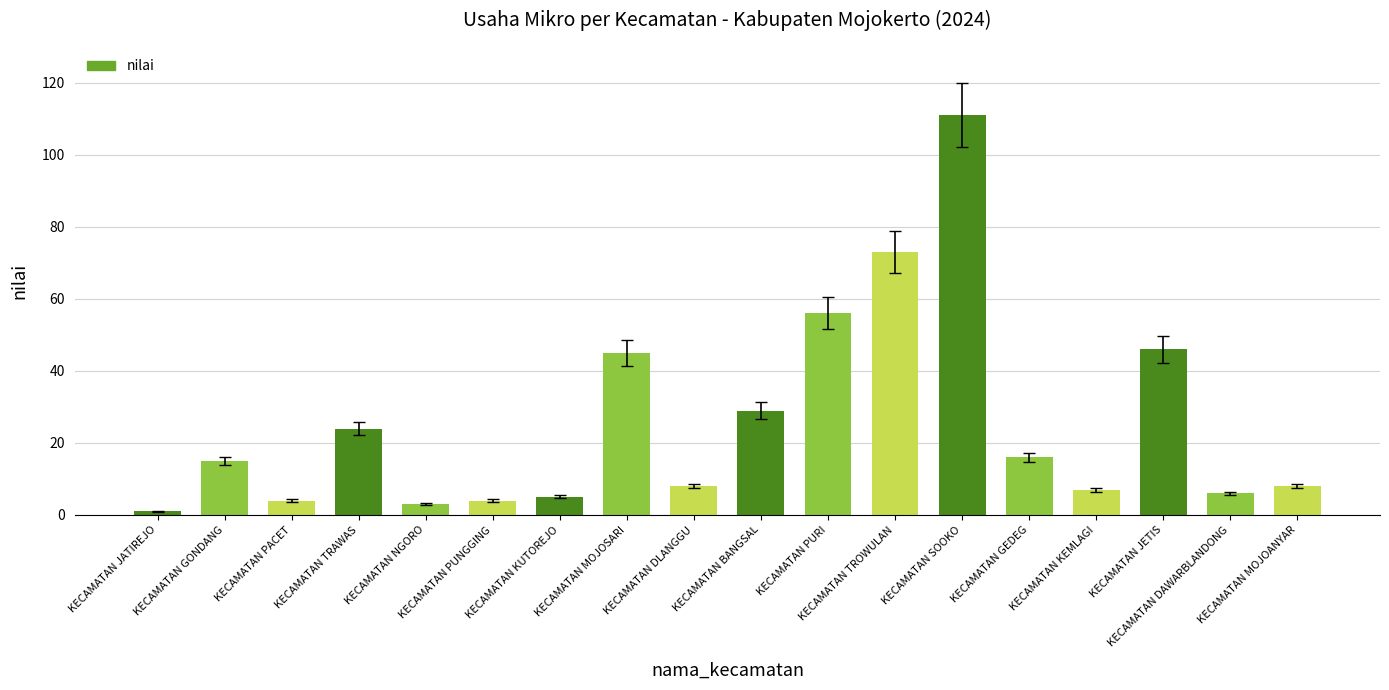

What is the difference between the values at KECAMATAN KUTOREJO and KECAMATAN PACET?

1